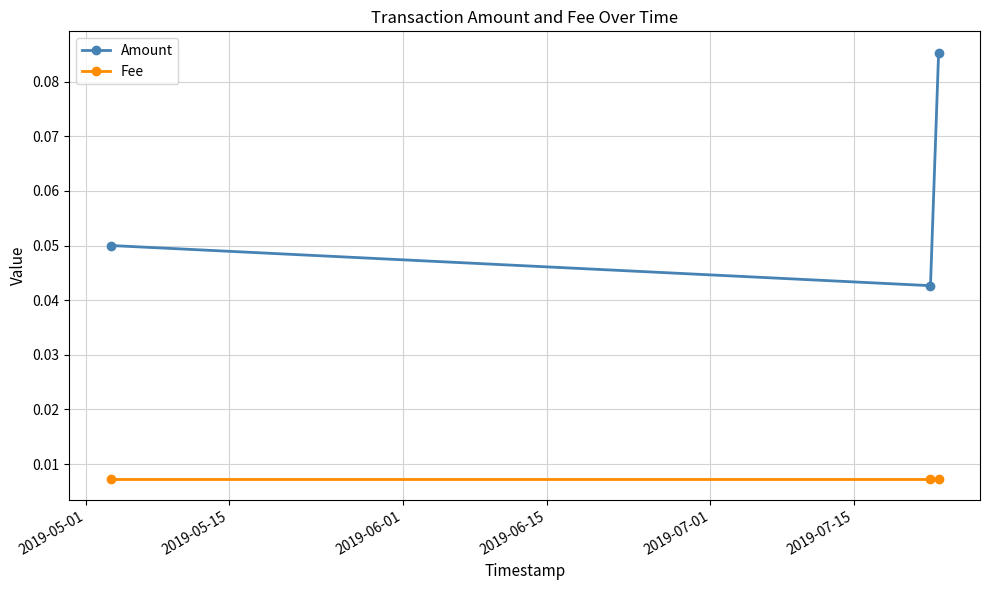

Which series has the widest spread of values?

Amount